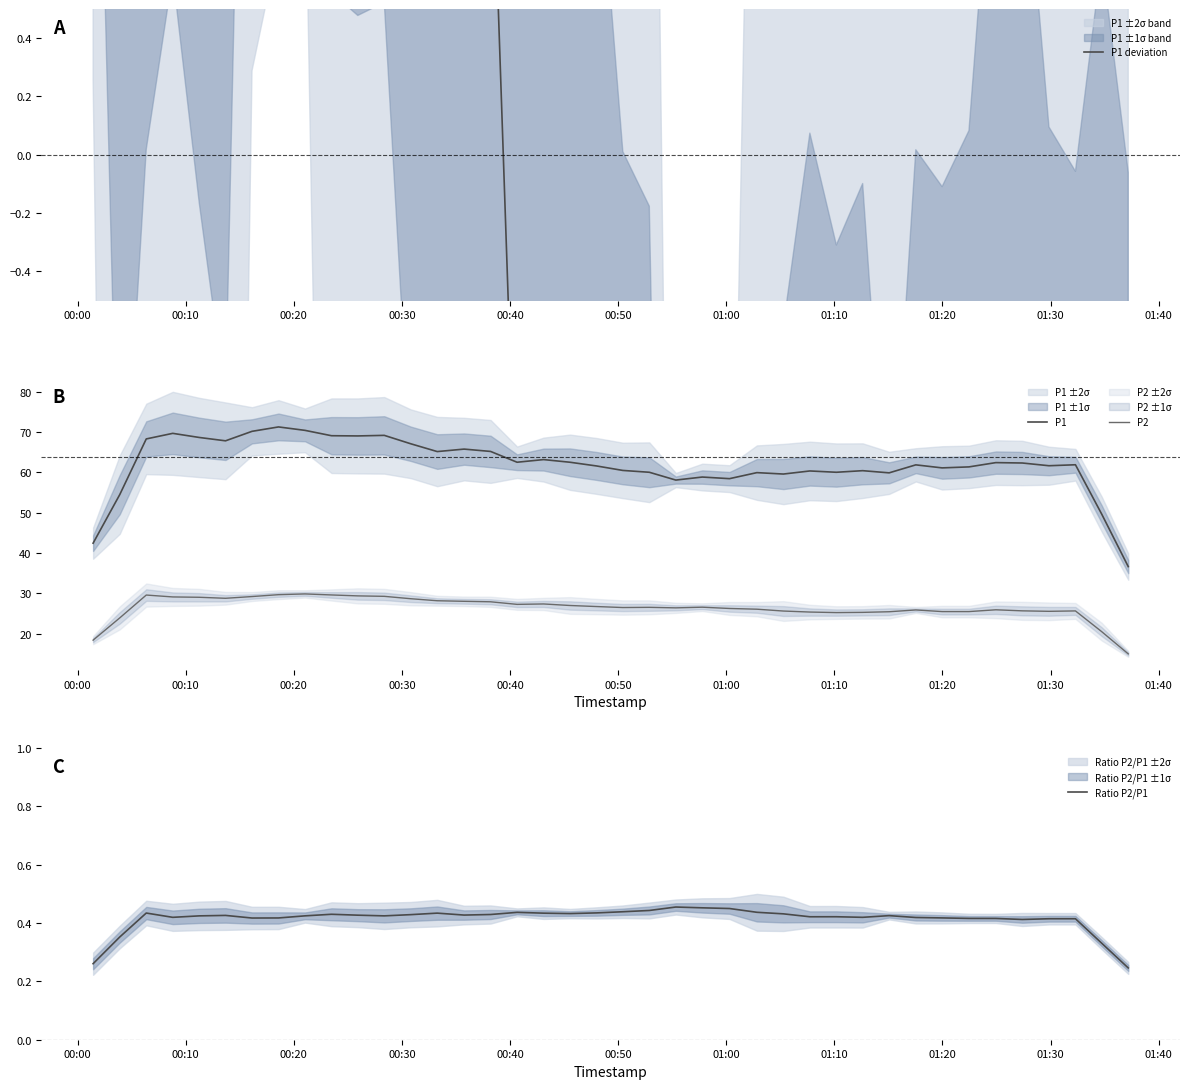

How many interior local peaks does the P2 series have?

8